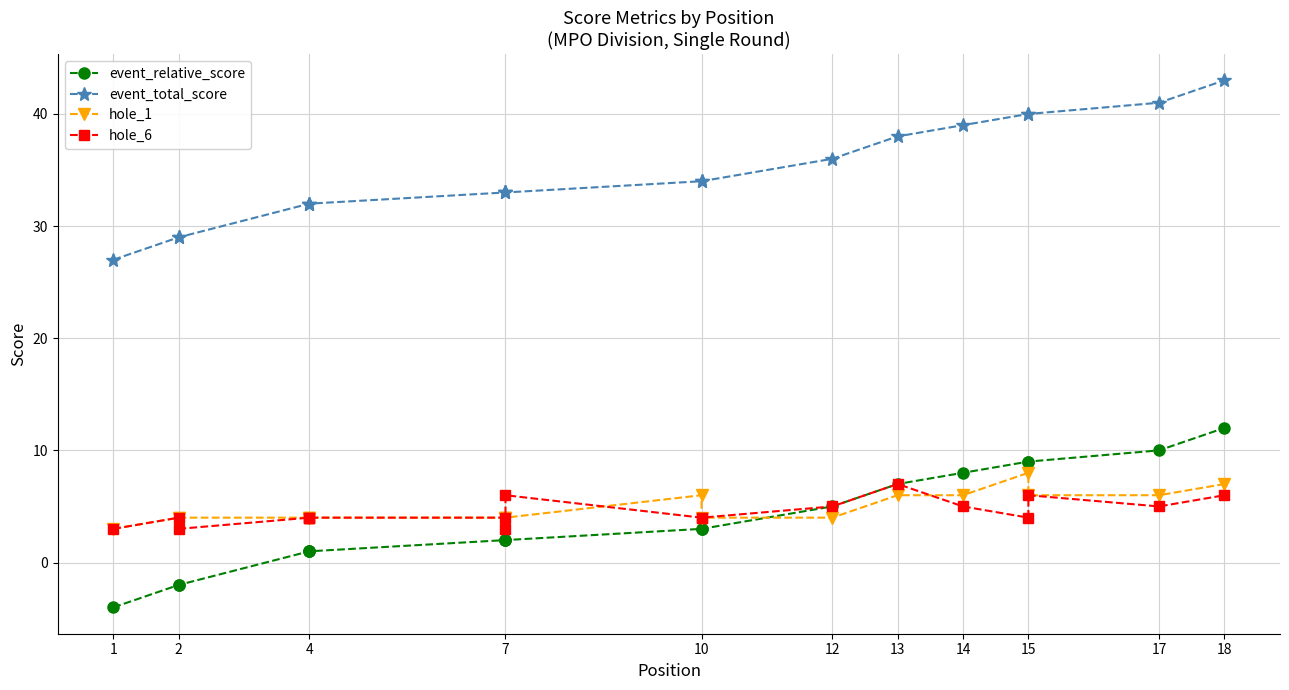

What is the label of the 2nd point from the left?

2